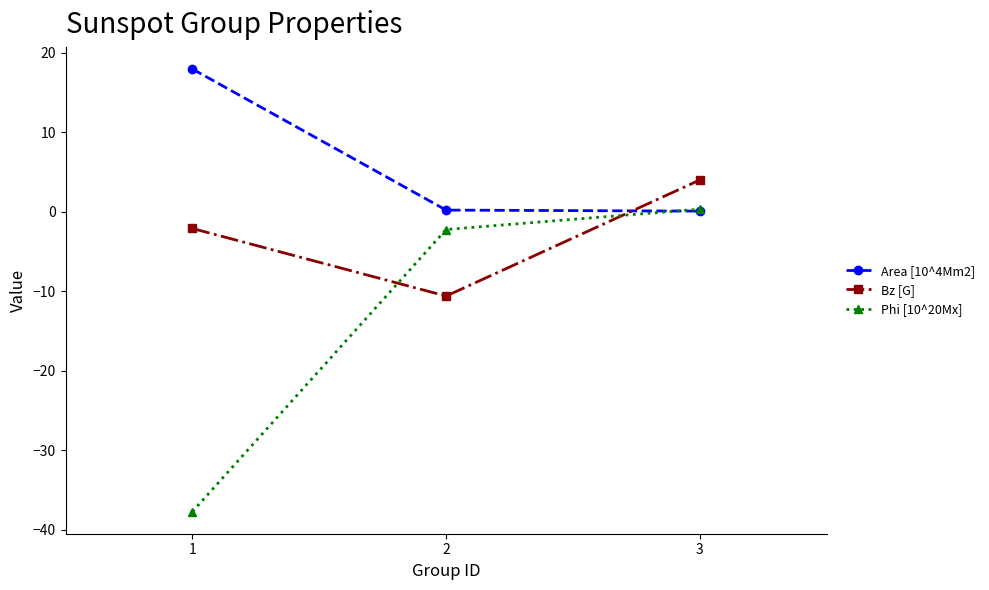

Which series has the largest range (max minus min)?

Phi [10^20Mx]